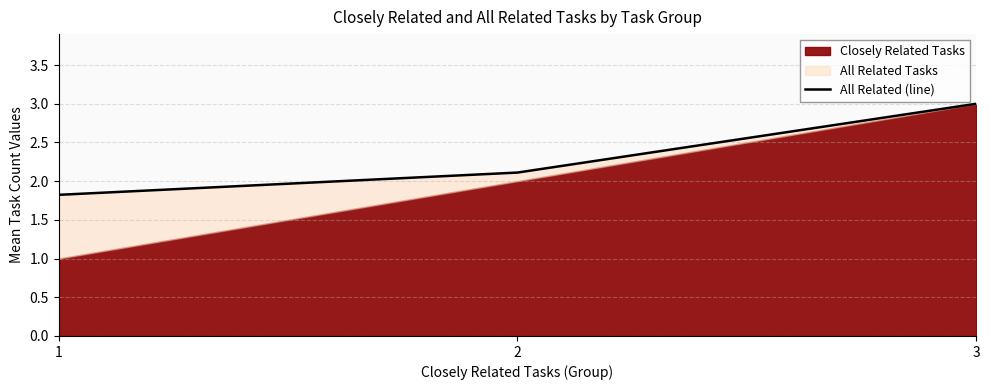

The value at 1 is 1.8. True or false?

True